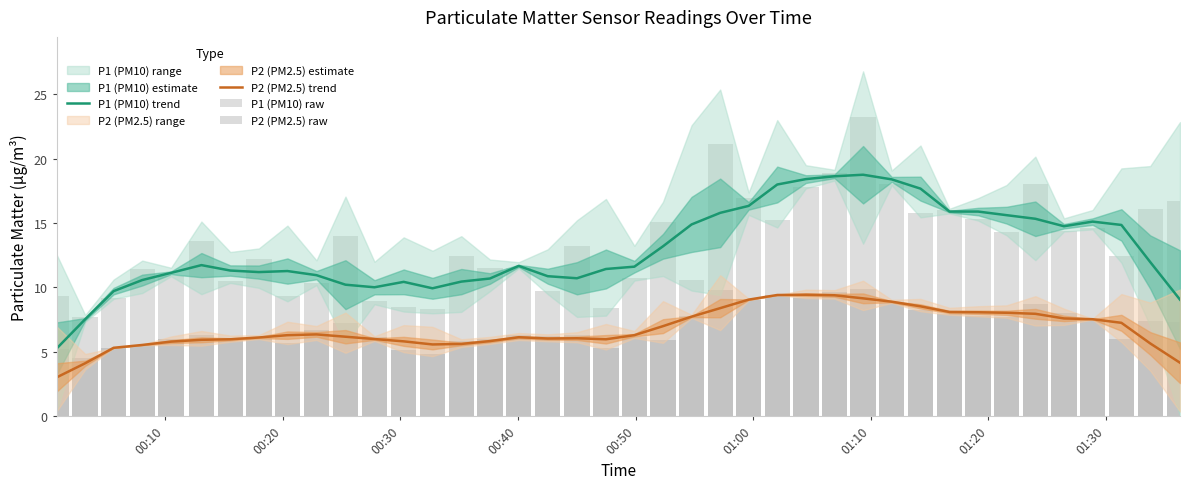

Which series has the largest total across all categories?

P1 (PM10) raw